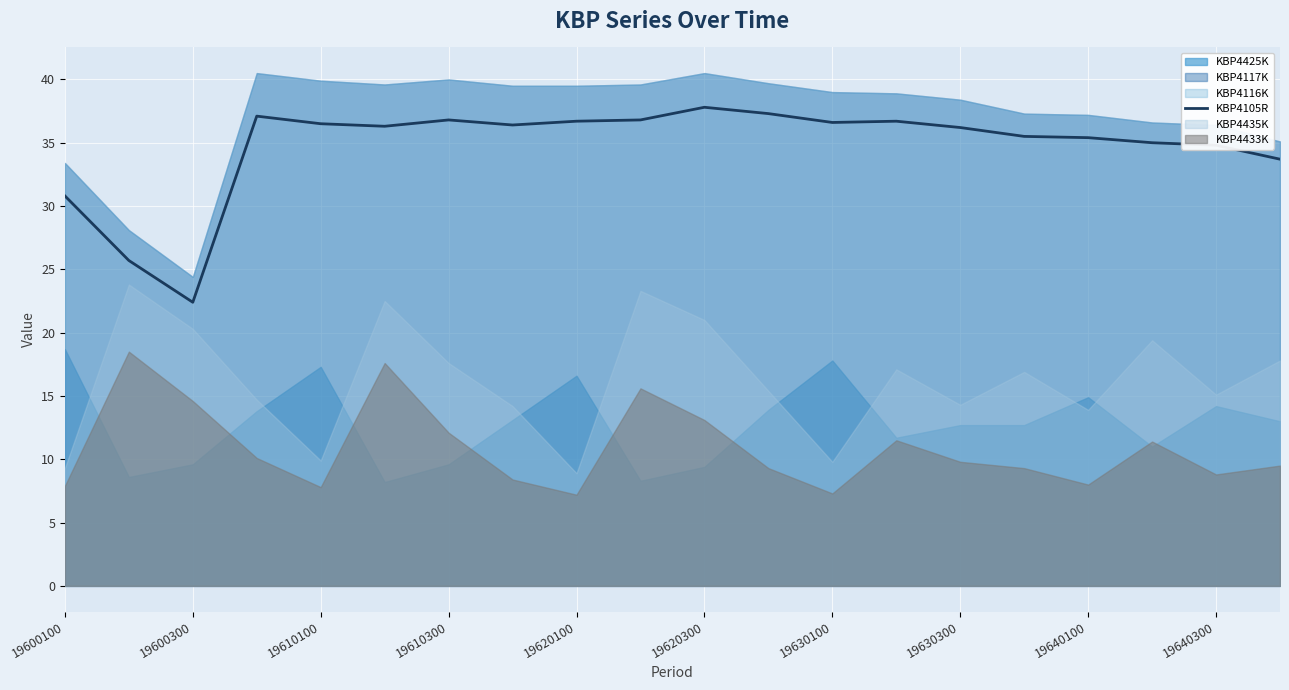

Is it true that KBP4105R equals 35.4 at 19640100?

True